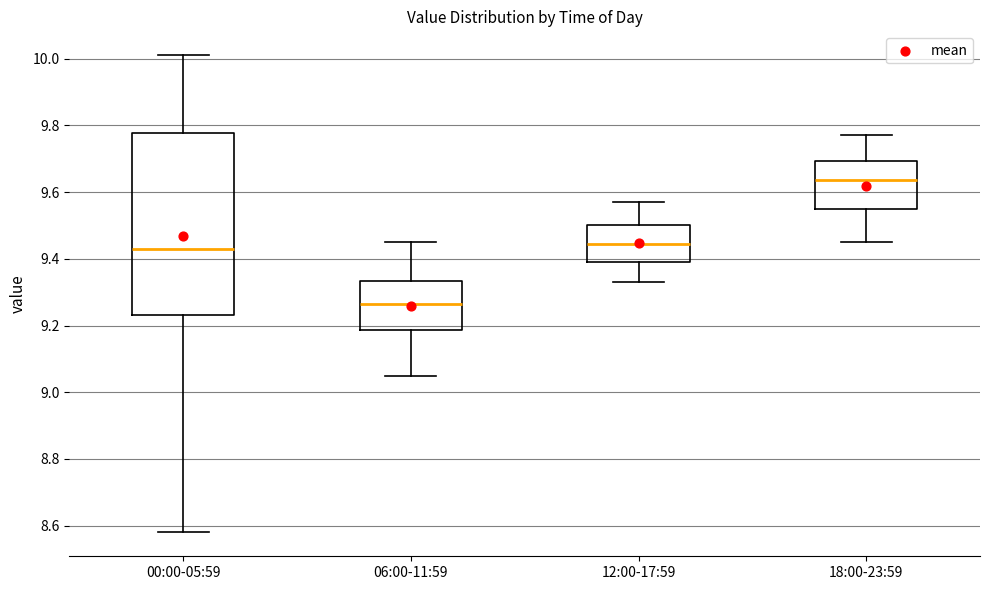

Where does the lower whisker of the box for 12:00-17:59 end on the y-axis? The values are not printed on the chart, so give them approximately, as read against the axis.

9.34